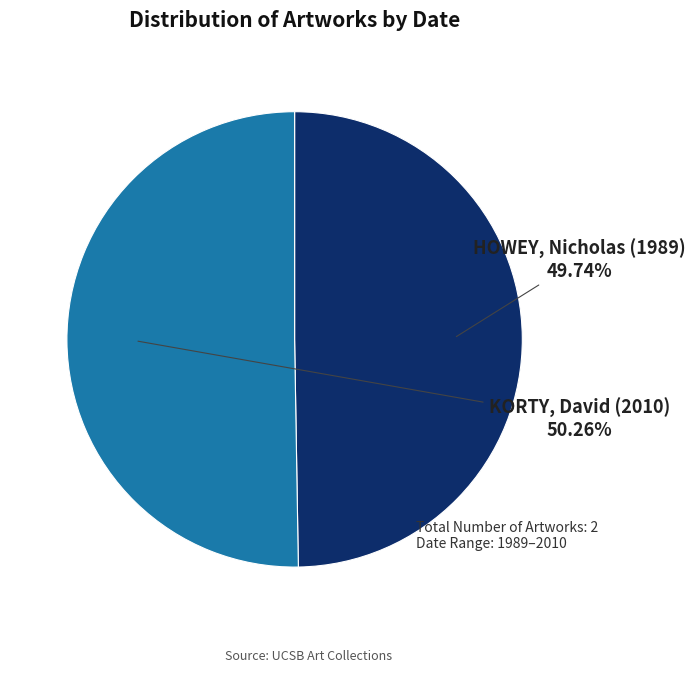

To the nearest percent, what percentage of the pie is HOWEY, Nicholas (1989)?

50%